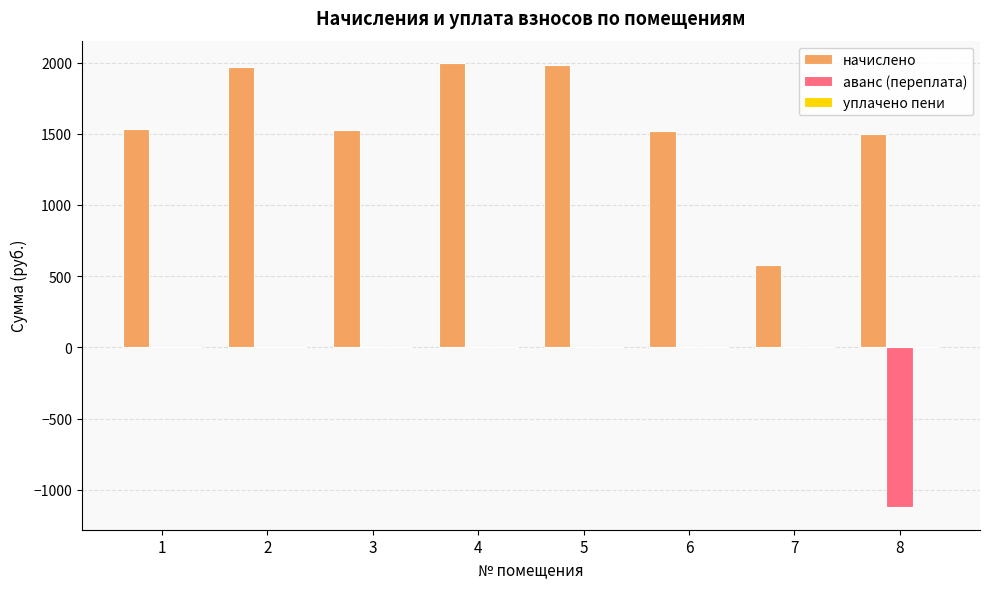

Between 5 and 7, which series saw the biggest shift?

начислено